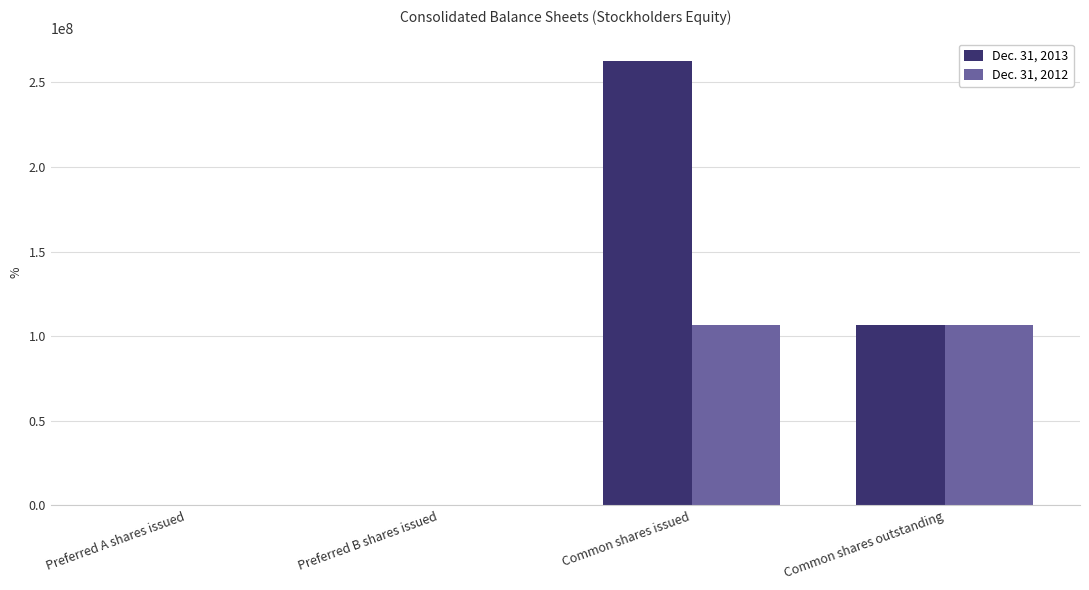

What is the highest value of the Dec. 31, 2013 series?

262734973